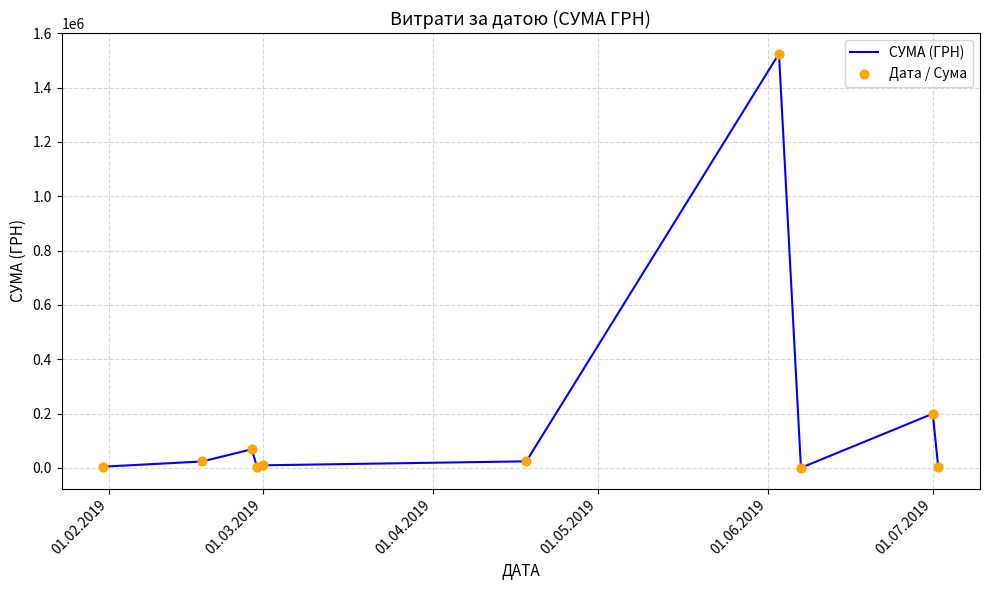

What is the greatest value displayed?

1525075.5